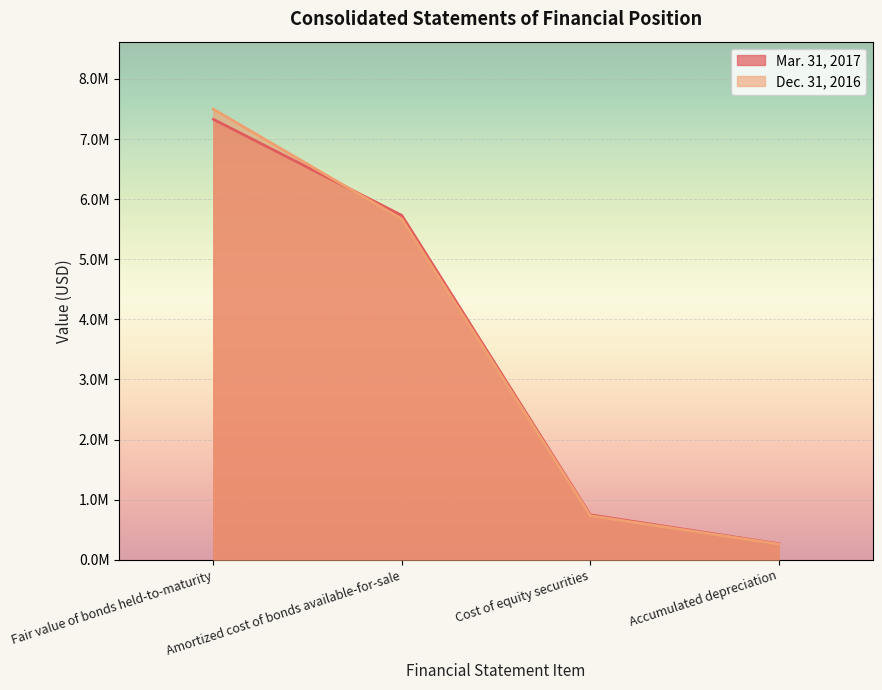

True or false: Dec. 31, 2016 has a value of 2498260 at Fair value of bonds held-to-maturity.

False